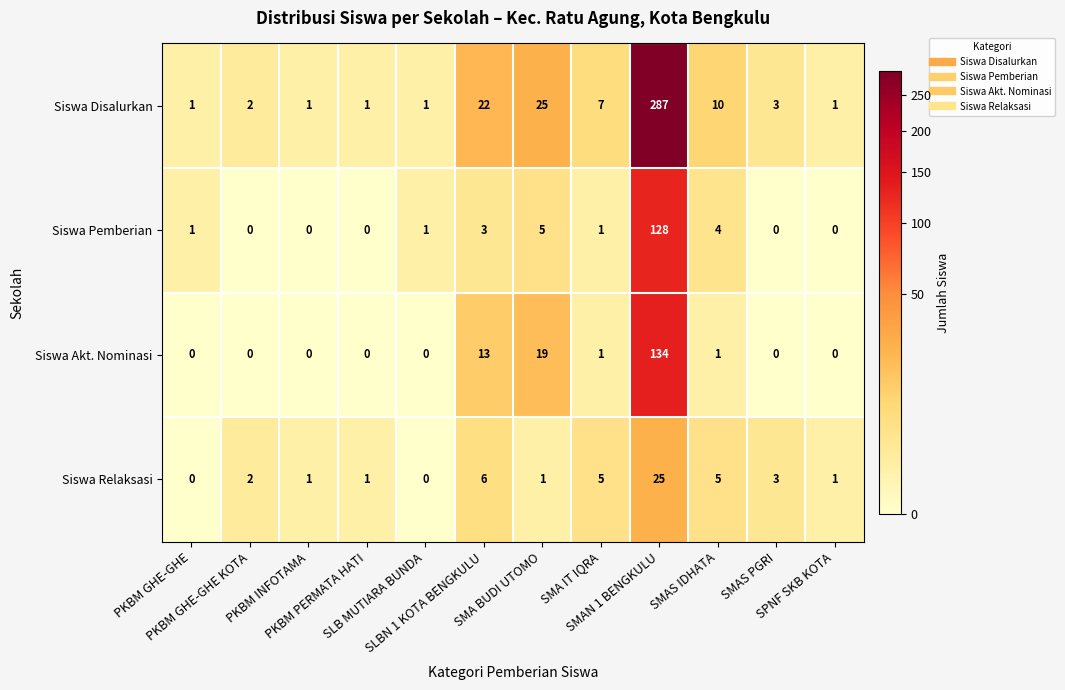

List the series in order of their peak value, highest first.

Siswa Disalurkan, Siswa Akt. Nominasi, Siswa Pemberian, Siswa Relaksasi